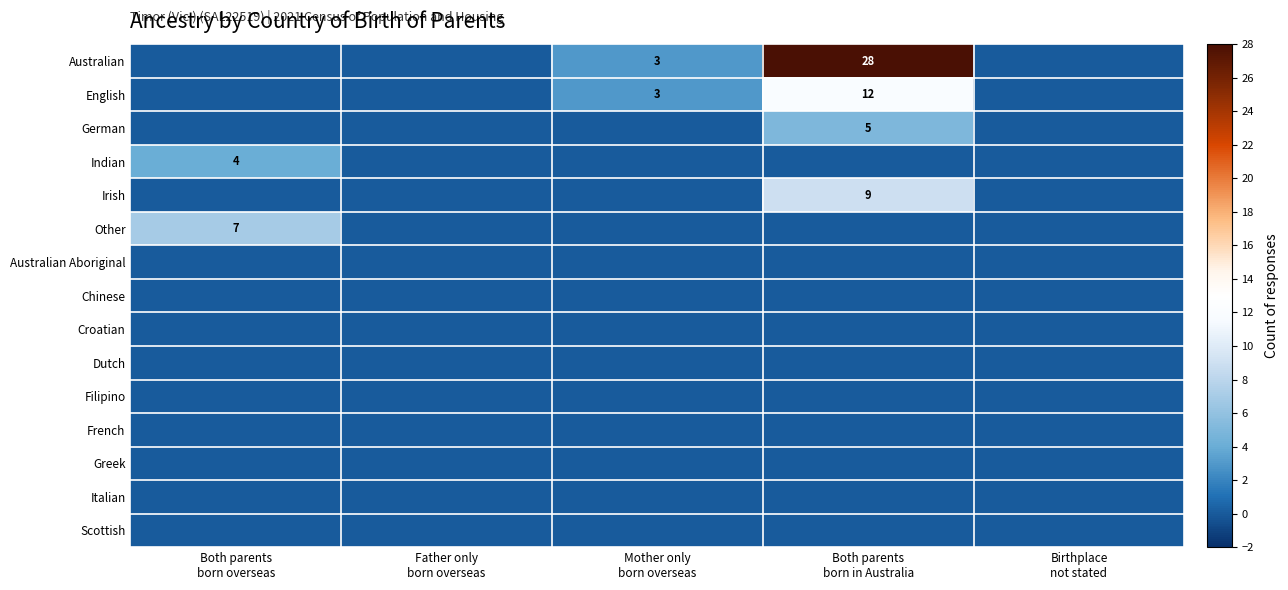

The value of Other at Father only born overseas is 0. True or false?

True